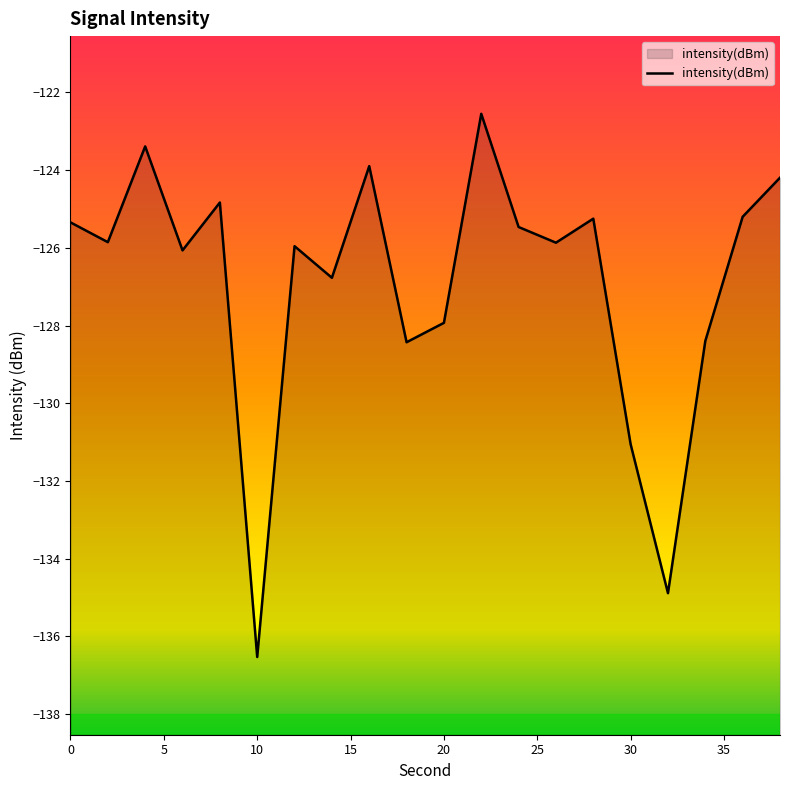

How many points are higher than both their immediate neighbors (excluding endpoints)?

6